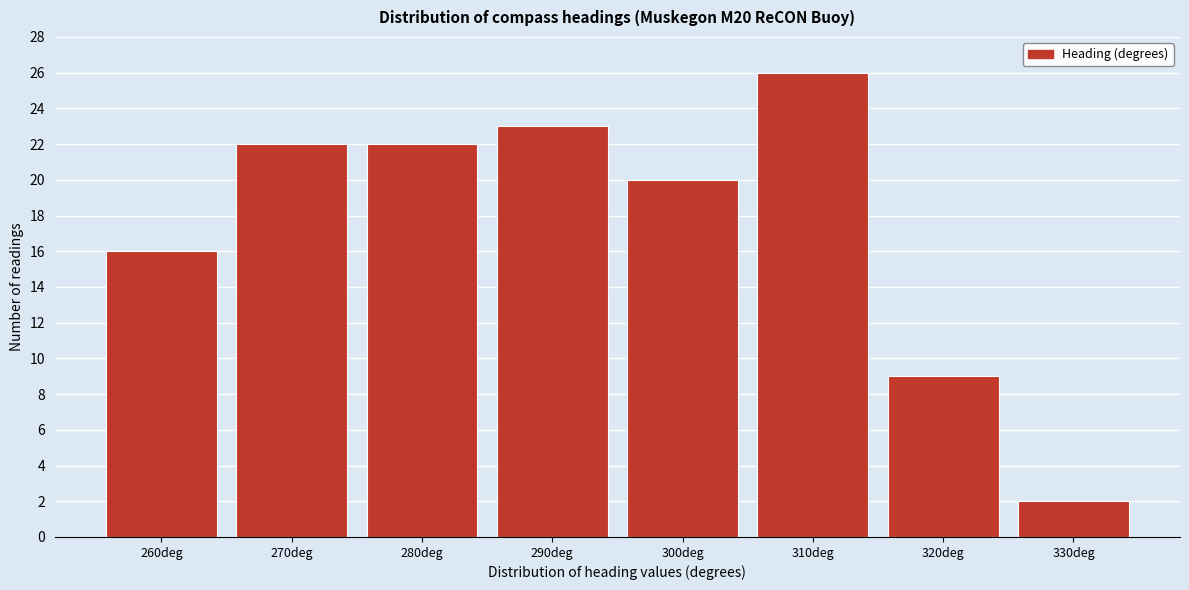

Reading left to right, extract all data points from this chart.

16	22	22	23	20	26	9	2